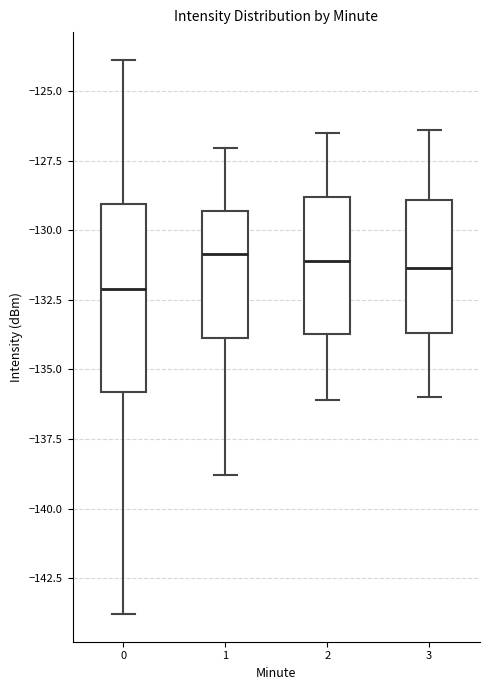

Comparing the boxes themselves (not the whiskers), which one is the tallest?

0